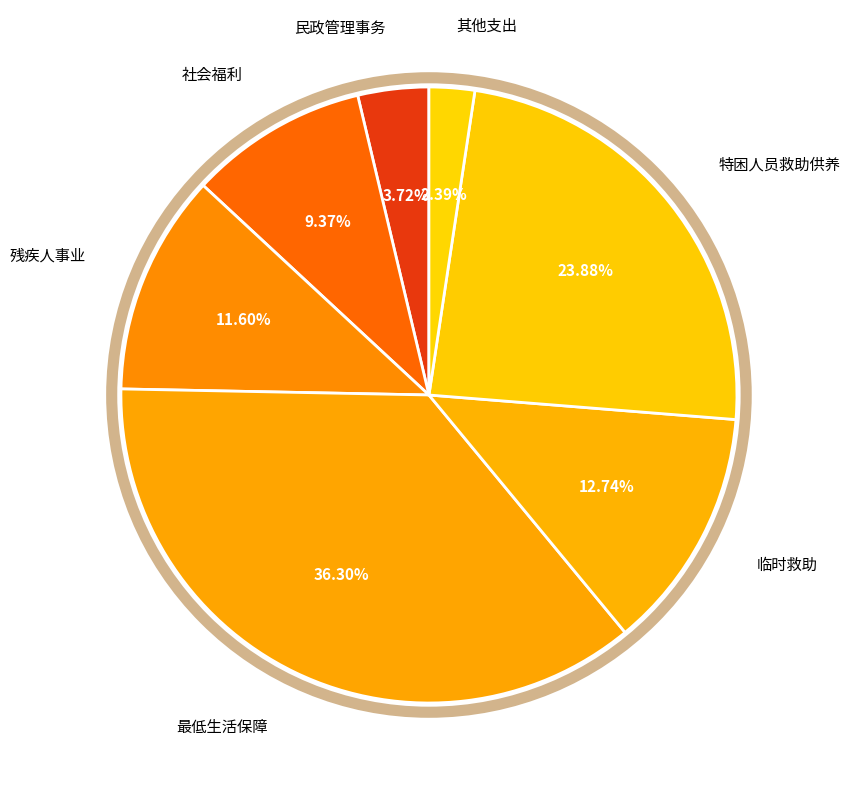

Does 临时救助 account for over 50% of the chart?

No